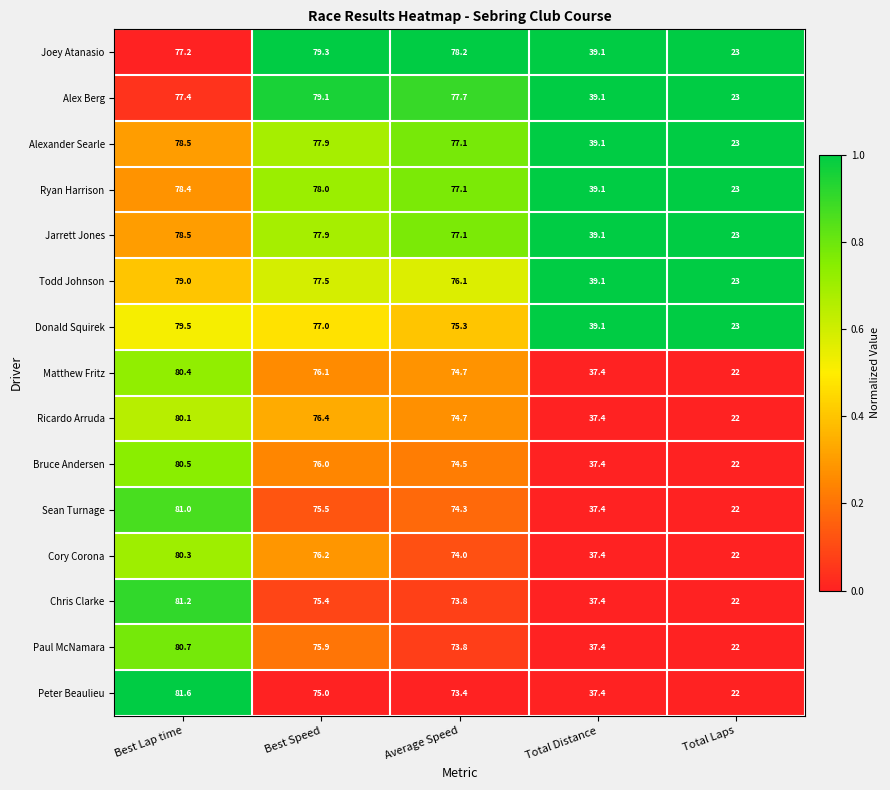

What is the total value across all series at Total Laps?

337.0